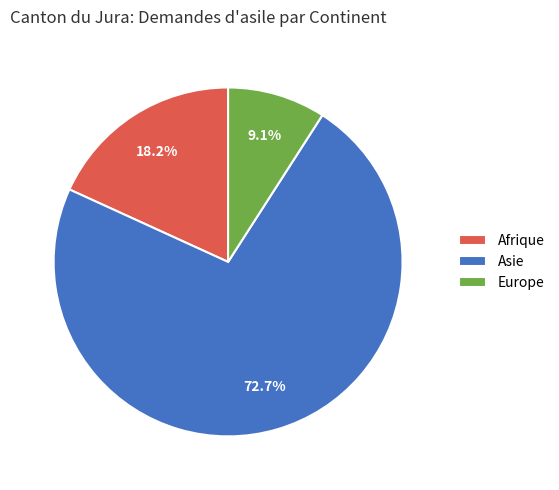

True or false: Afrique accounts for 18% of the total.

True